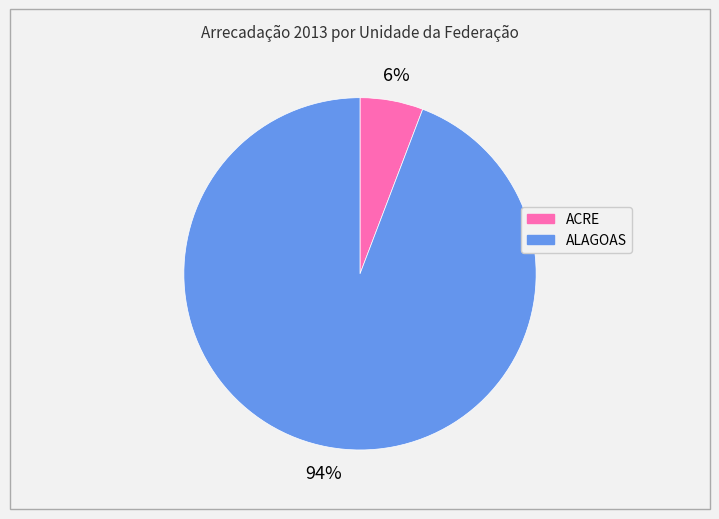

Combined, do ALAGOAS and ACRE account for over 50%?

Yes